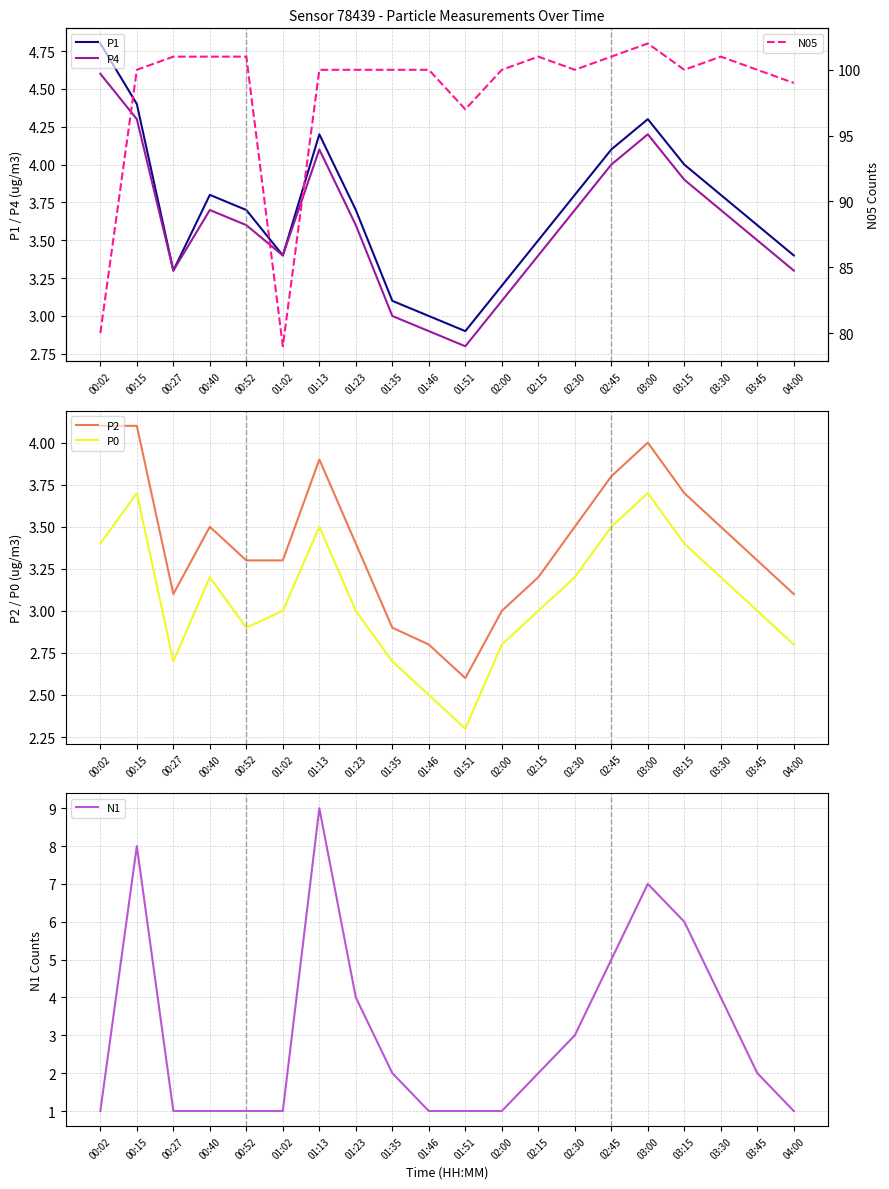

At which label does P2 first exceed 3?

00:02